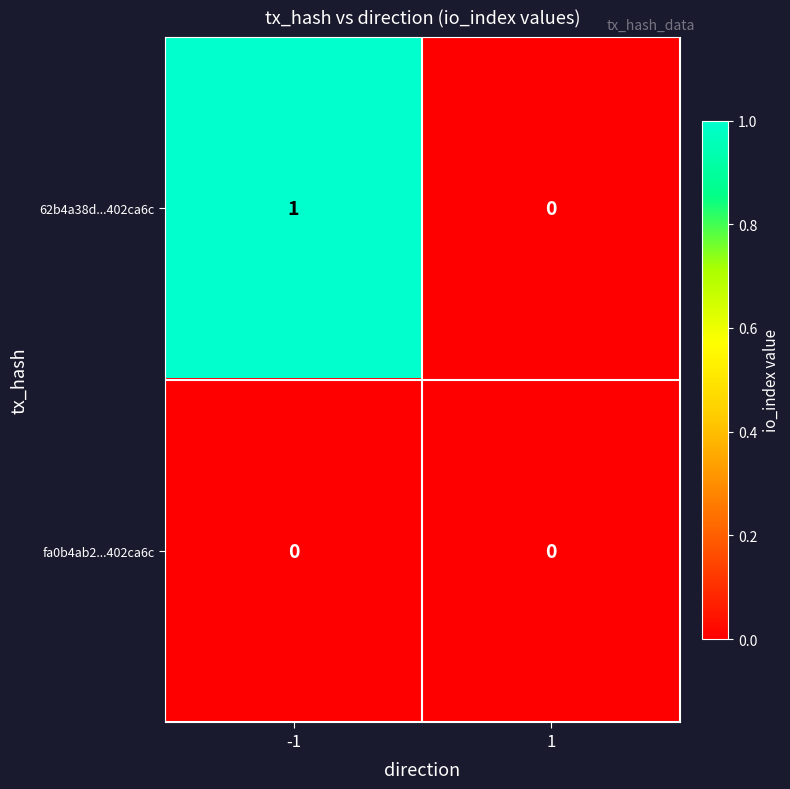

Is it true that 62b4a38d...402ca6c equals 0 at 1?

True